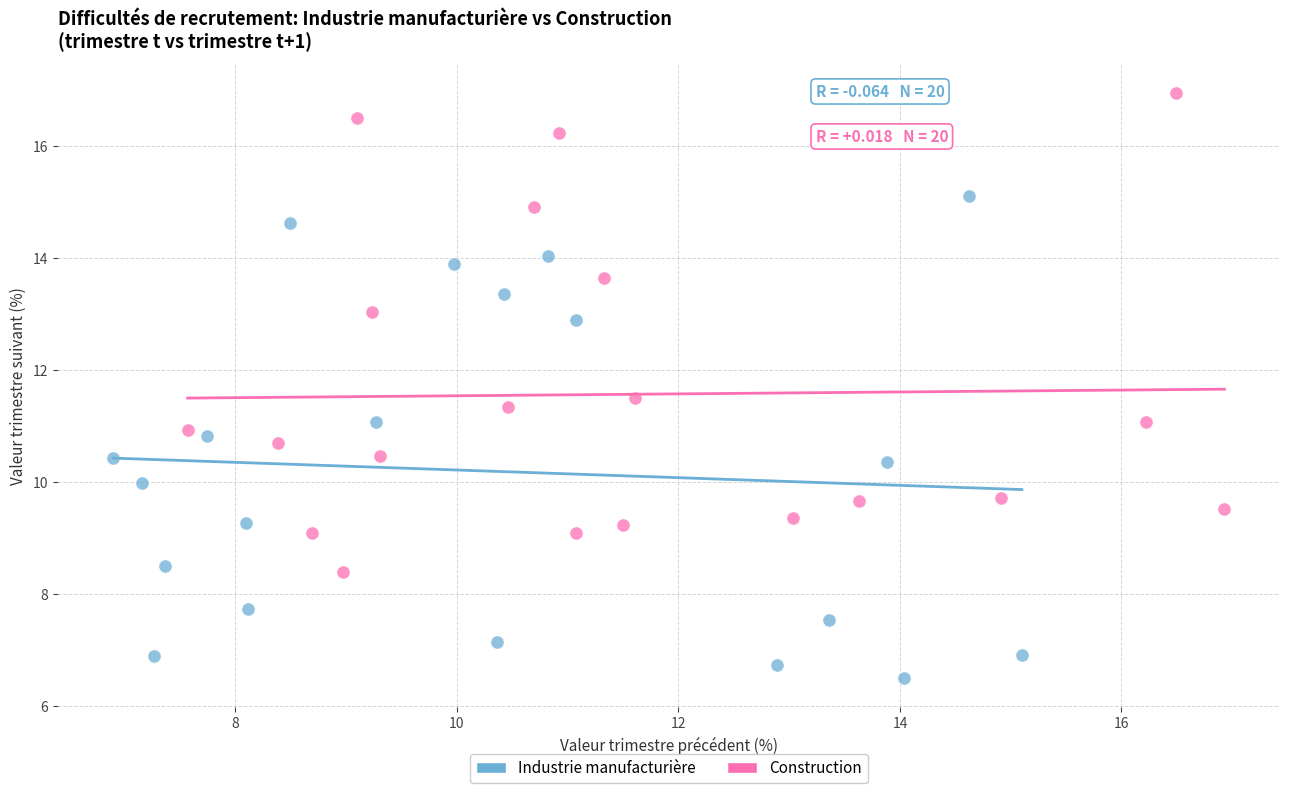

Which series contains the highest Y value?

Construction